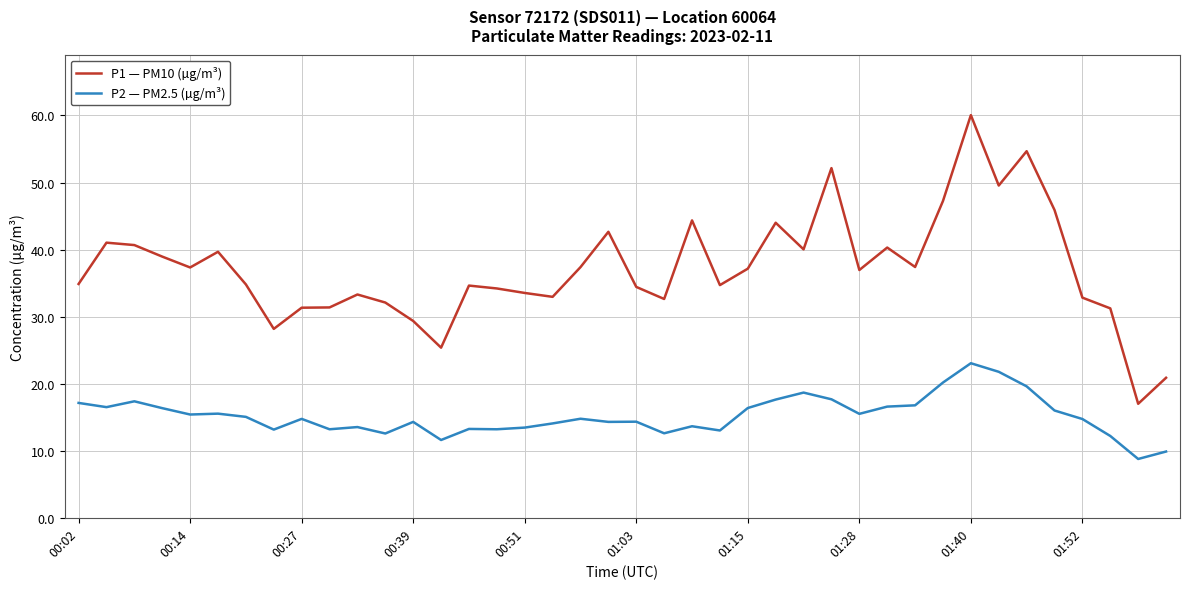

Which series has the largest total across all categories?

P1 — PM10 (µg/m³)